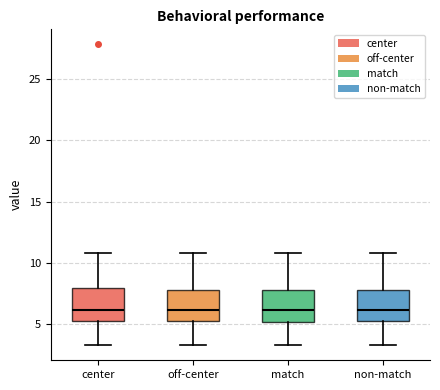

Reading left to right, read every box against the y-axis: the position of its median line, the range the box covers, and the ends of its whiskers. The values are not printed on the chart, so give them approximately, as read against the axis.

center: median 6.0, box 5.0 to 8.0, whiskers 3.0 to 11.0
off-center: median 6.0, box 5.0 to 7.5, whiskers 3.0 to 11.0
match: median 6.0, box 5.0 to 7.5, whiskers 3.0 to 11.0
non-match: median 6.0, box 5.0 to 7.5, whiskers 3.0 to 11.0